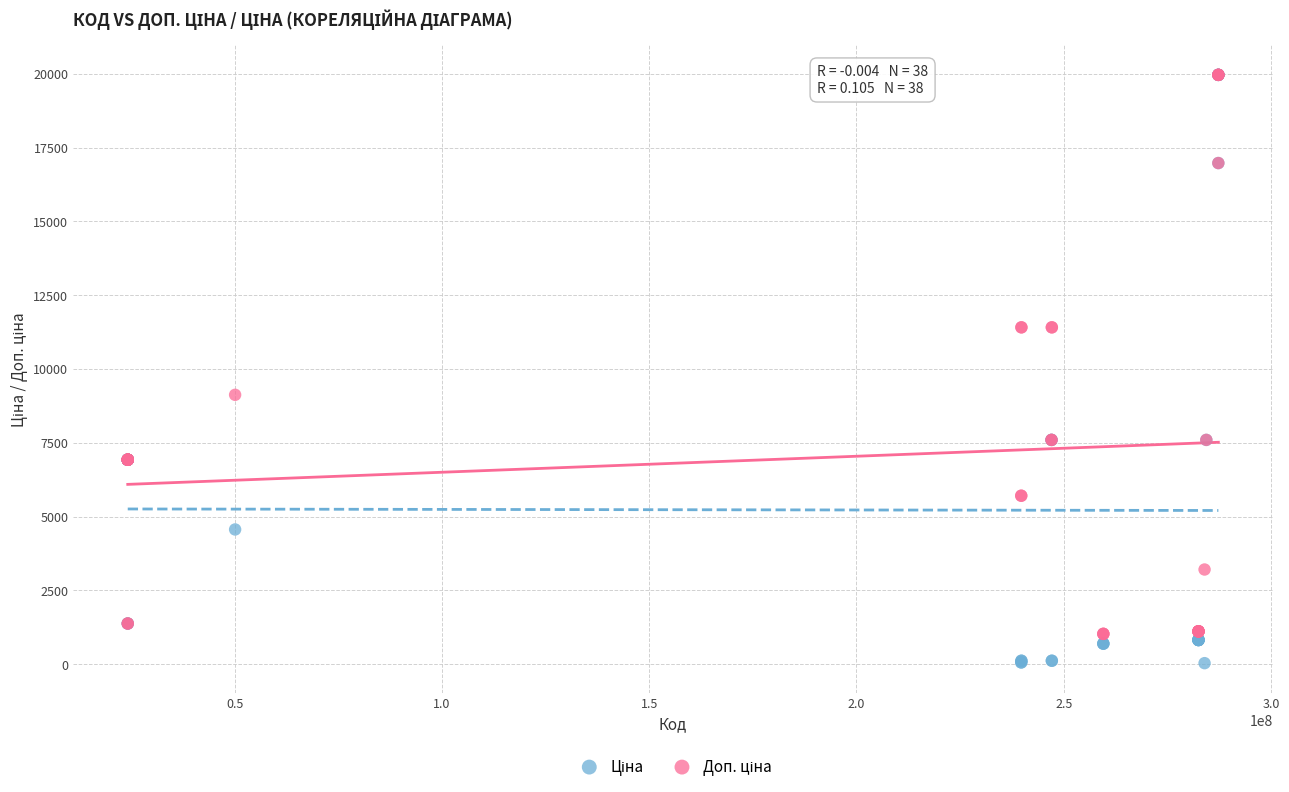

Across all series, what Y value is closest to 9998?

9123.7